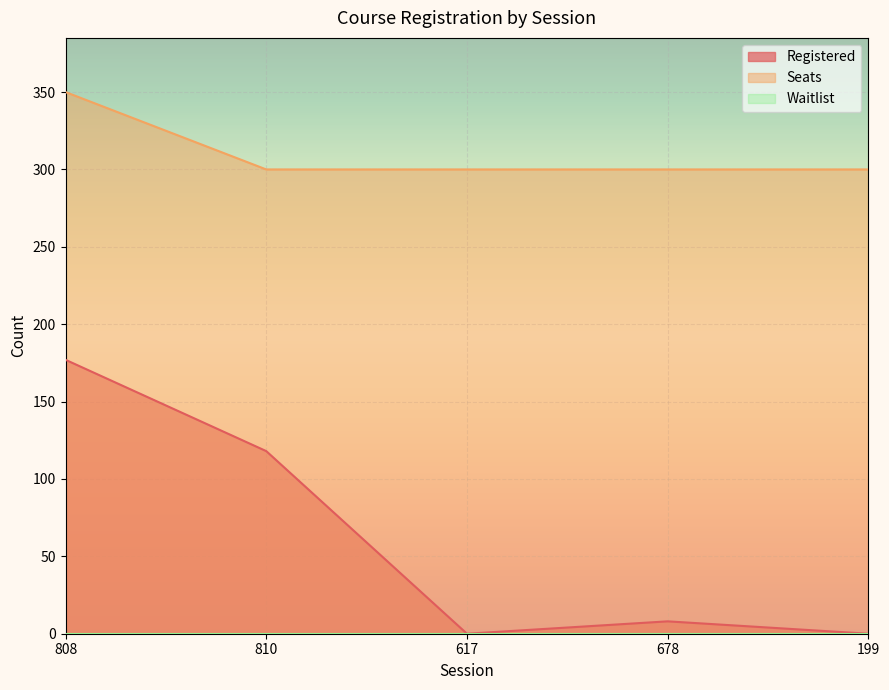

At which category does Registered reach its first local peak?

678